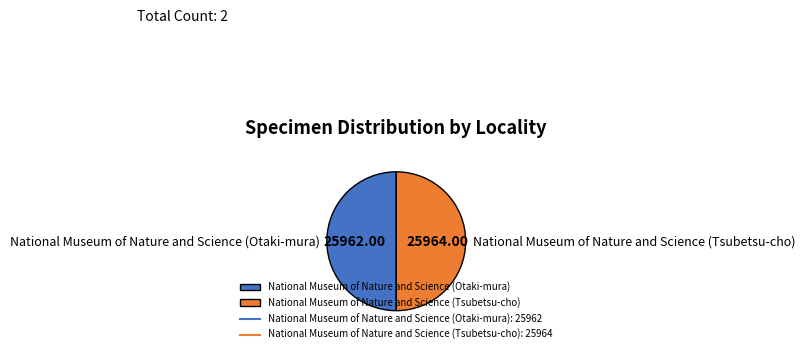

Count the number of slices in the pie.

2